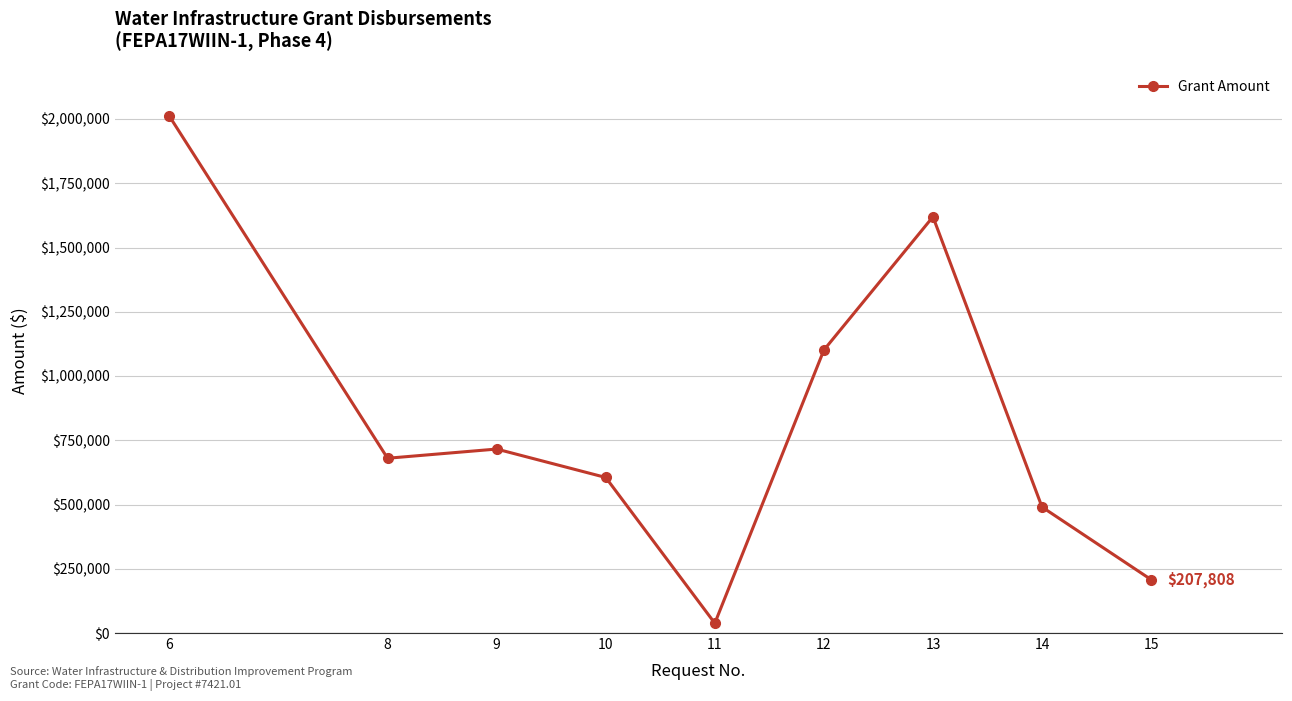

Reading right to left, transcribe all the data shown in this chart.

15=207808	14=490208	13=1619508	12=1101013	11=38128	10=605255	9=715810	8=680035	6=2010665